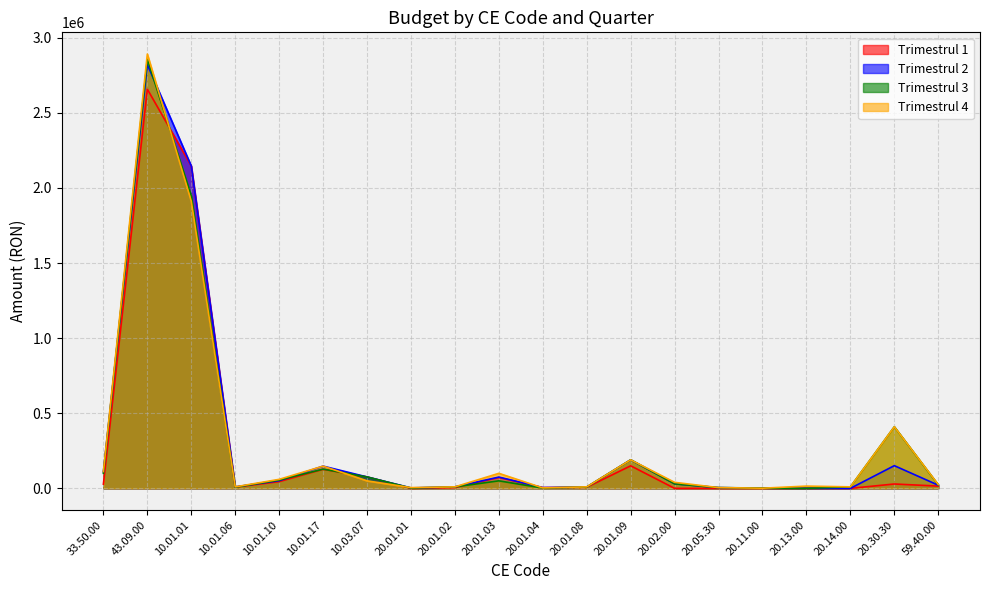

Reading left to right, transcribe all the data shown in this chart.

Trimestrul 1: 28000	2657000	2146000	8000	45000	127000	76000	0	5000	72000	5000	7000	150000	0	0	0	0	0	29000	15000
Trimestrul 2: 110000	2821000	2146000	10000	51000	148000	76000	3000	10000	75000	5000	9000	190000	30000	5000	1000	0	0	151000	21000
Trimestrul 3: 100000	2856000	1946000	8000	55000	128000	76000	2000	10000	50000	2000	9000	190000	30000	5000	2000	0	10000	410000	23000
Trimestrul 4: 112000	2891000	1911000	10000	60000	148000	50000	5000	10000	100000	3000	10000	190000	40000	5000	1000	15000	10000	410000	25000